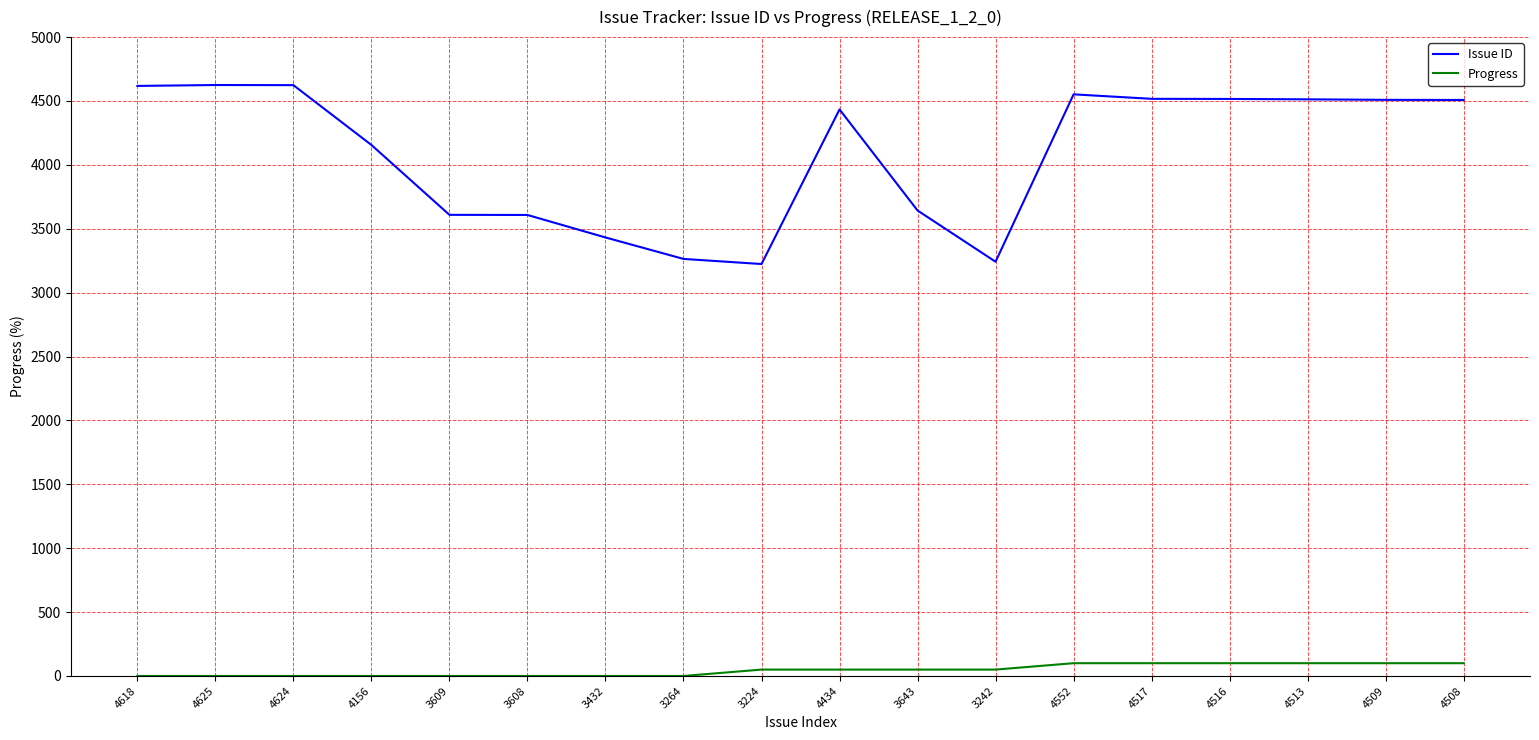

Count the number of categories in the chart.

18